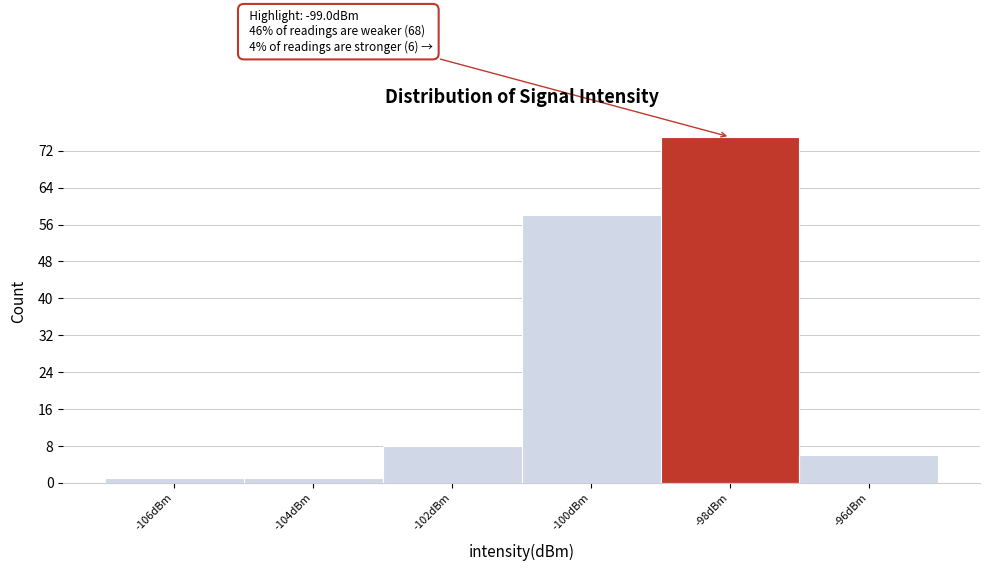

Over which range of the x-axis is the bar tallest?

-99 to -97